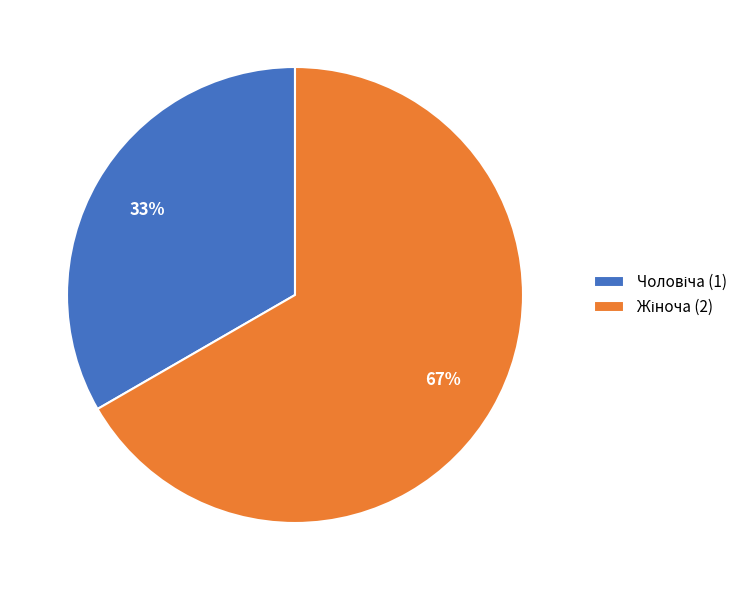

To the nearest percent, what is the average slice percentage?

50%